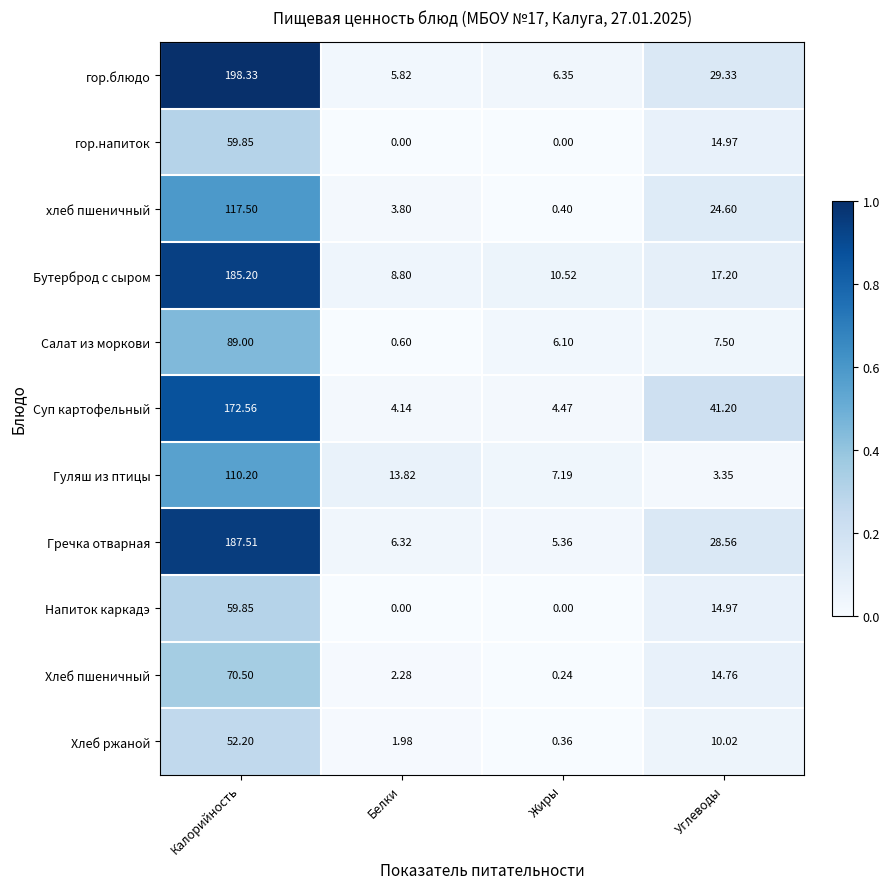

How many values in the Суп картофельный series are below 41?

2